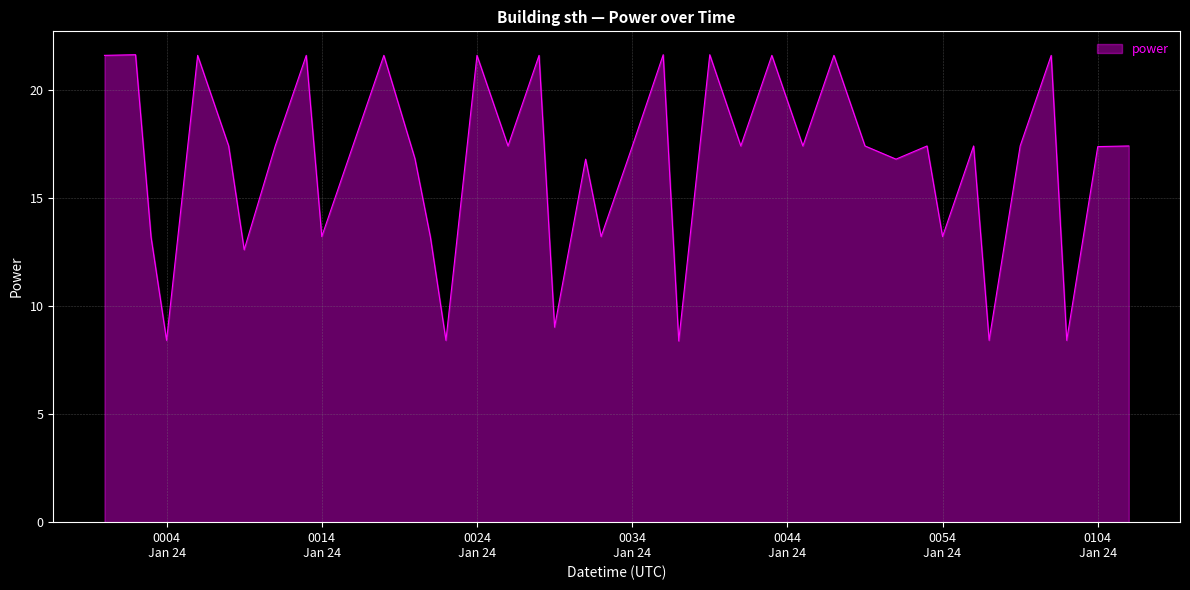

What is the maximum value shown in the chart?

21.6